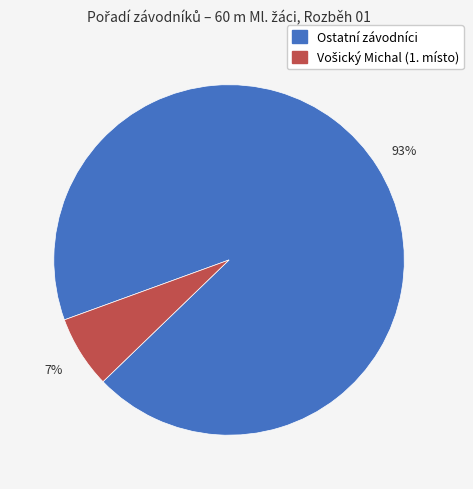

To the nearest percent, what is the average slice percentage?

50%